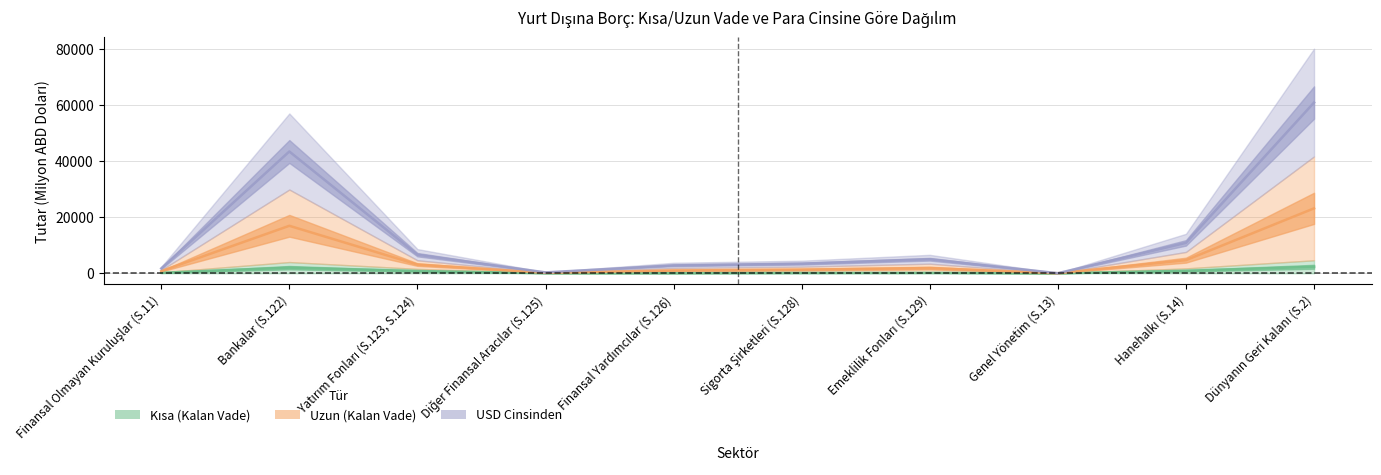

True or false: Uzun (Kalan Vade) has a value of 1751.6 at Finansal Yardımcılar (S.126).

False